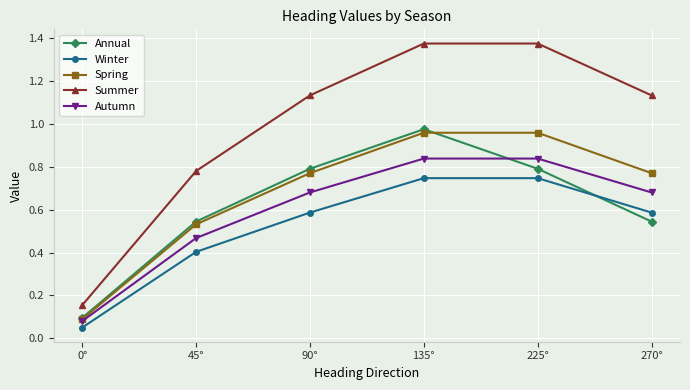

Which series has the widest spread of values?

Summer